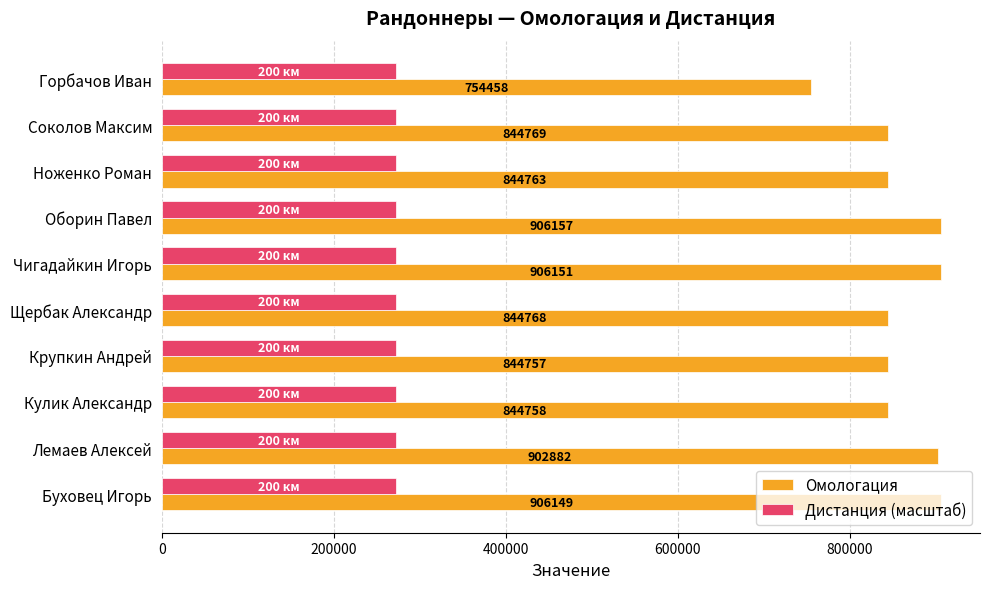

True or false: Омологация has a value of 844769.0 at Соколов Максим.

True